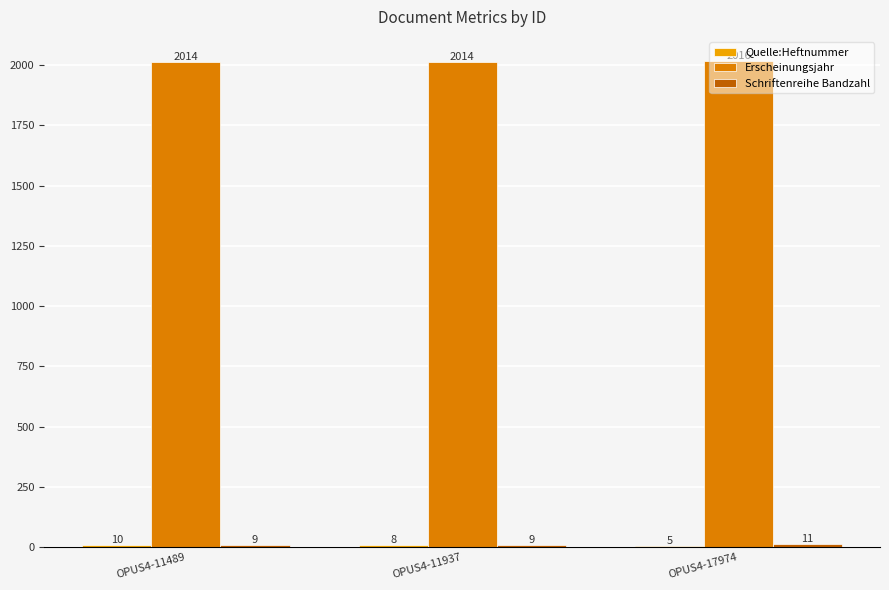

What is the total value across all series at OPUS4-17974?

2032